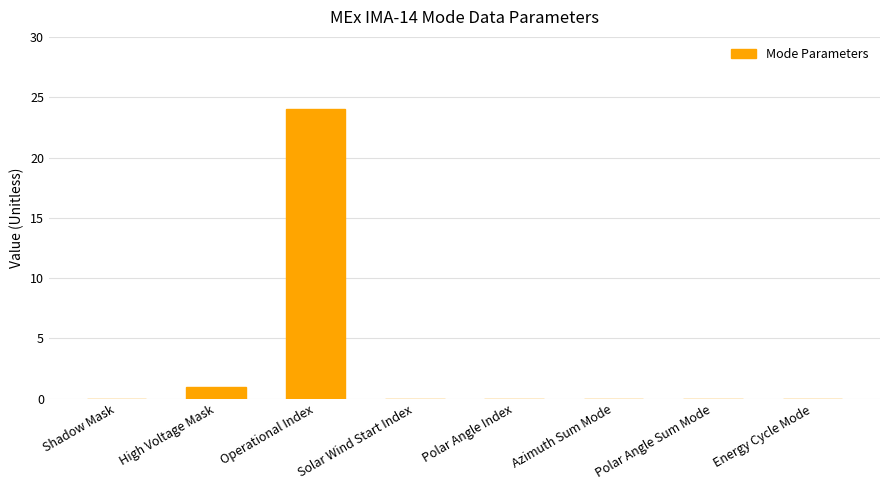

Reading left to right, list all the values displayed in this chart.

Shadow Mask=0	High Voltage Mask=1	Operational Index=24	Solar Wind Start Index=0	Polar Angle Index=0	Azimuth Sum Mode=0	Polar Angle Sum Mode=0	Energy Cycle Mode=0